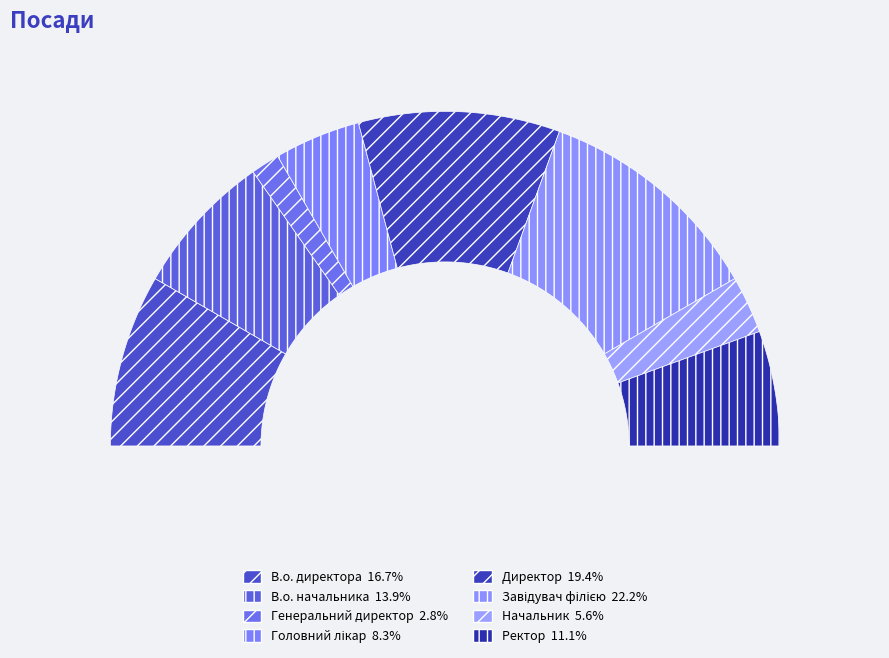

Count the number of slices in the pie.

8